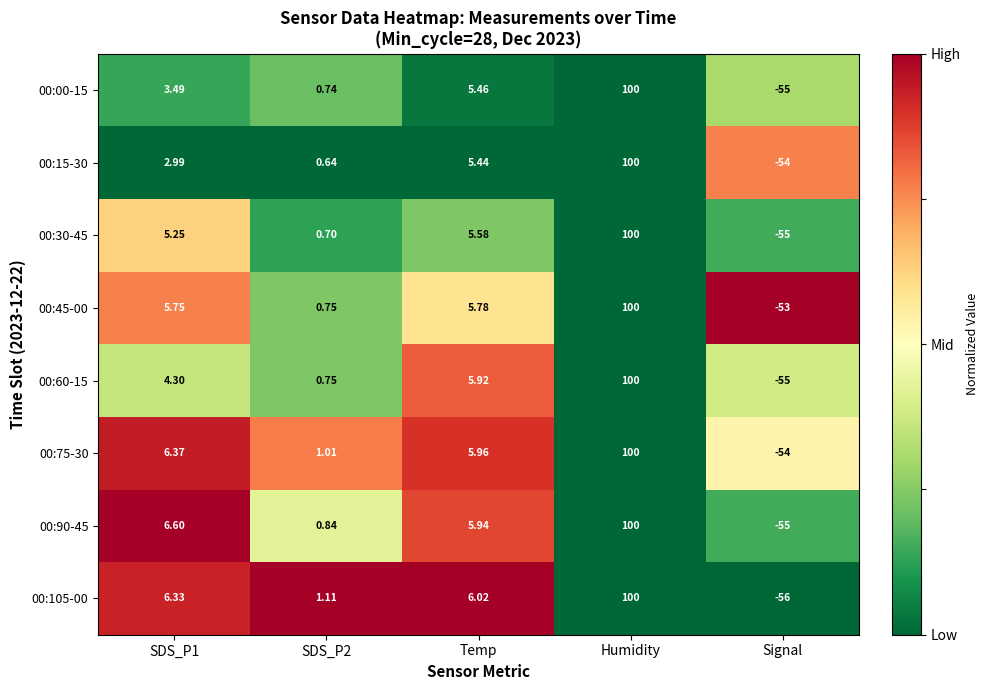

How many data points in 00:60-15 are less than 4?

2